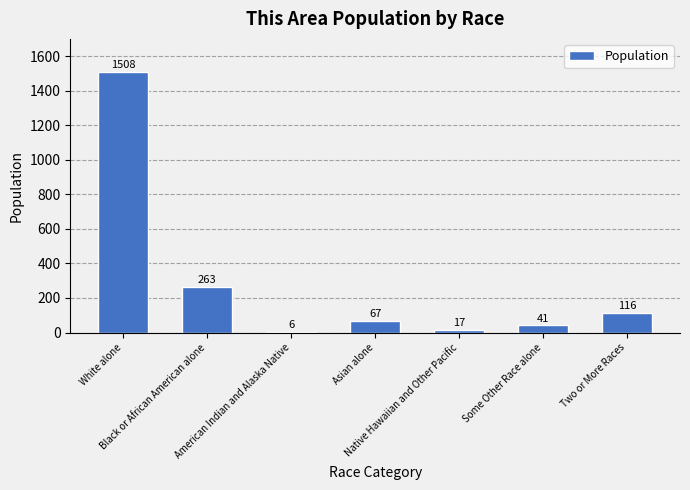

What is the label of the 1st bar from the right?

Two or More Races